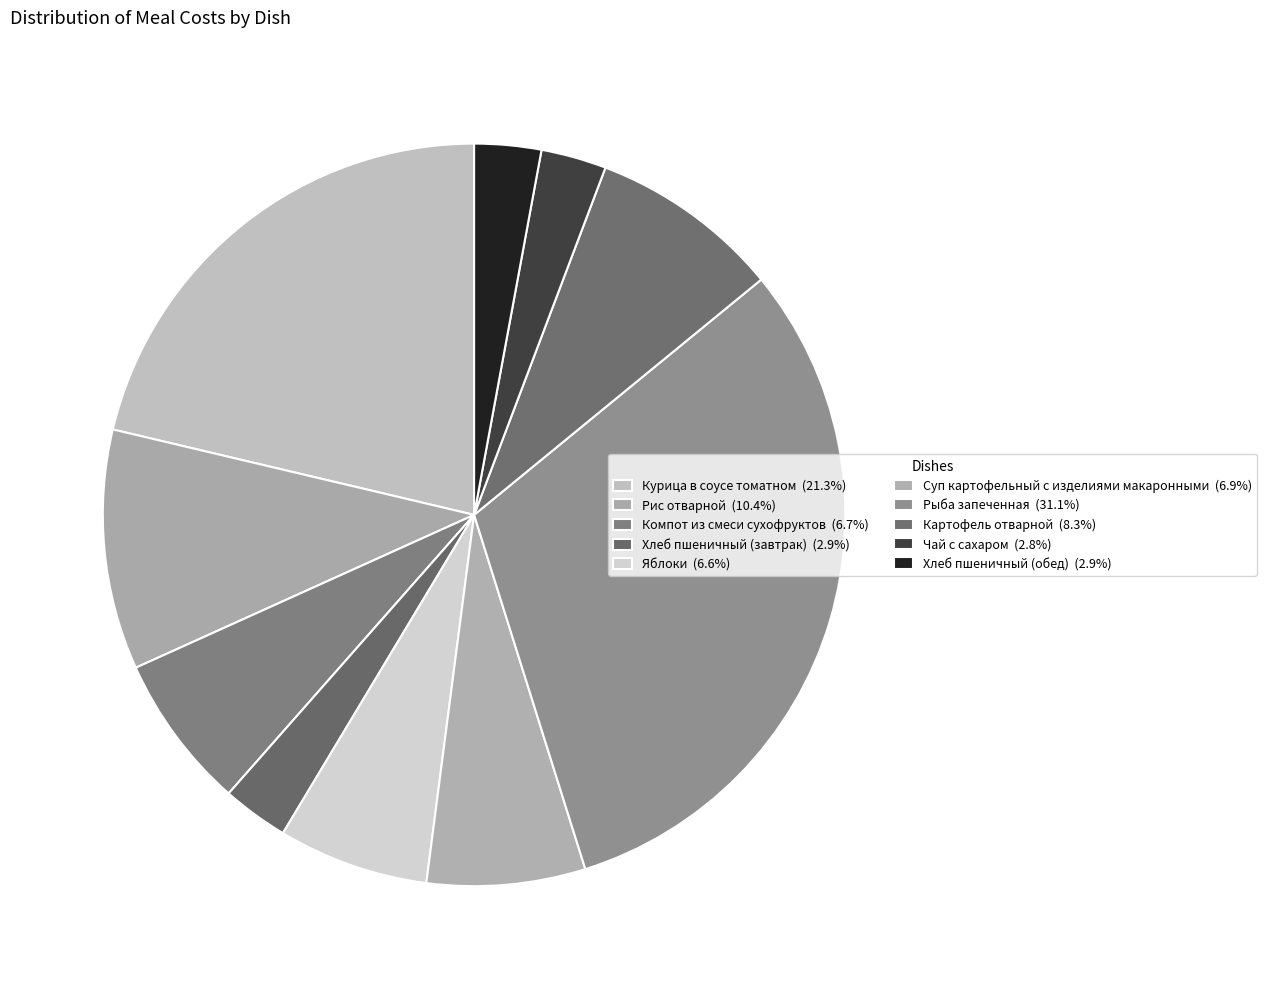

How many segments does this pie chart have?

10